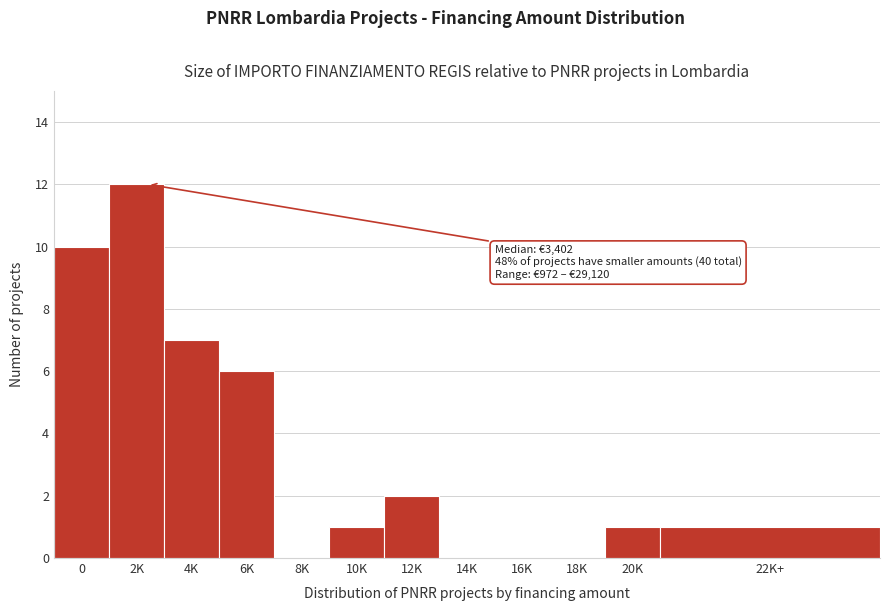

Reading right to left, list all the values displayed in this chart.

22K+=1	20K=1	18K=0	16K=0	14K=0	12K=2	10K=1	8K=0	6K=6	4K=7	2K=12	0=10